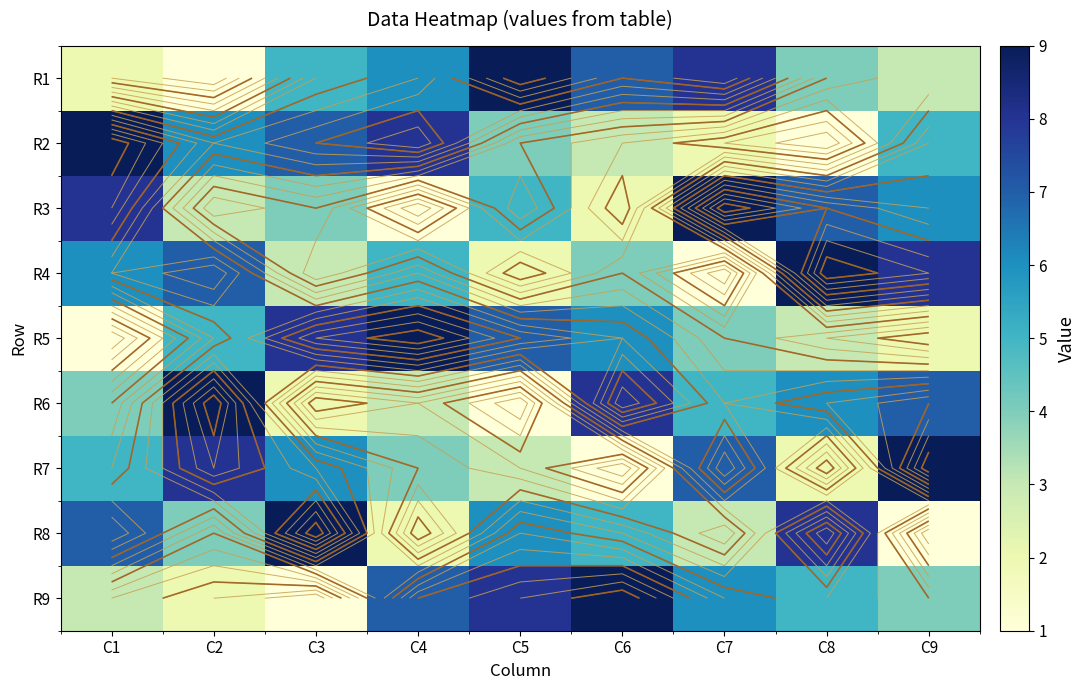

What is the total value across all series at C3?

45